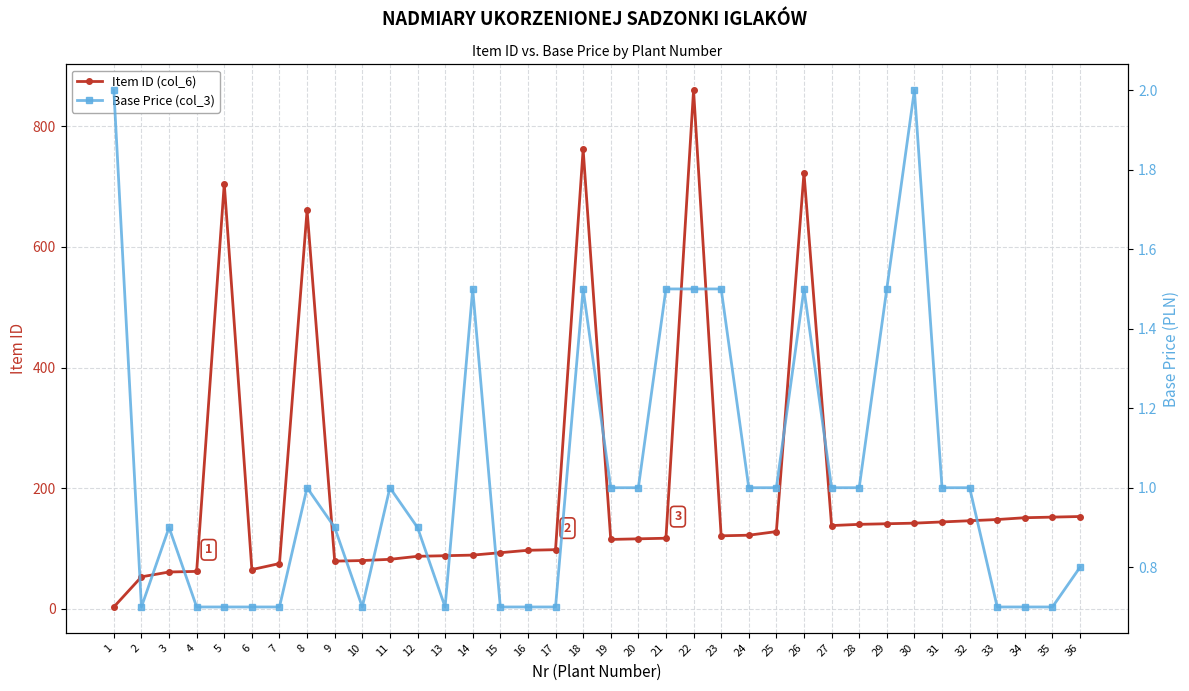

How many interior local peaks does the Base Price (col_3) series have?

7